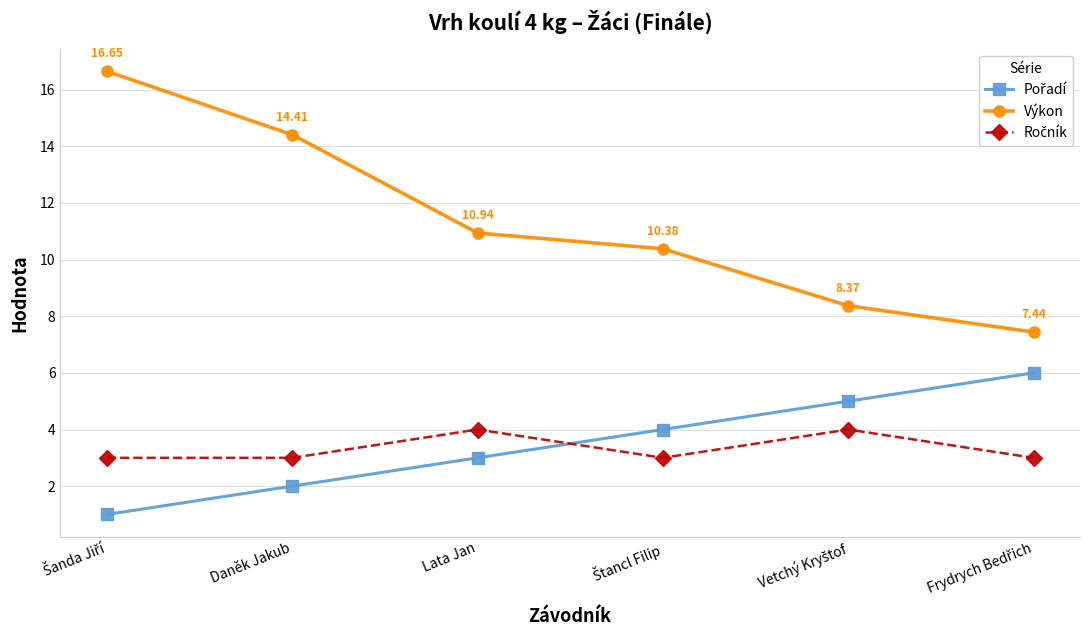

At how many categories does at least one series exceed 8?

5